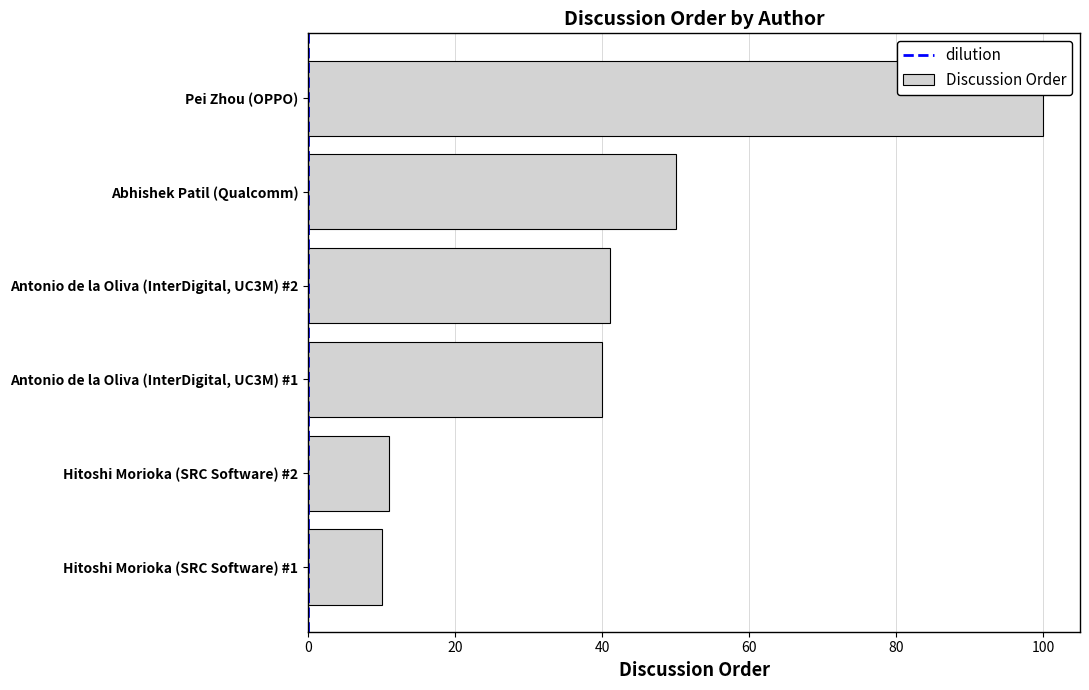

Reading bottom to top, extract all data points from this chart.

10	11	40	41	50	100